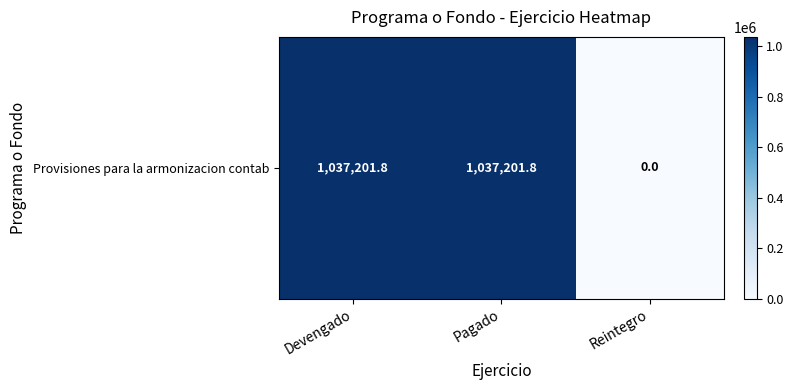

How many categories are shown in the chart?

3